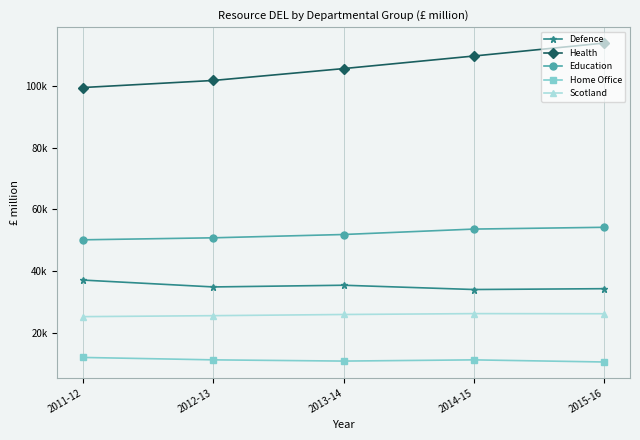

Reading left to right, list all the values displayed in this chart.

Defence: 2011-12=37196	2012-13=34987	2013-14=35536	2014-15=34155	2015-16=34424
Health: 2011-12=99368	2012-13=101646	2013-14=105478	2014-15=109534	2015-16=113710
Education: 2011-12=50204	2012-13=50850	2013-14=51914	2014-15=53665	2015-16=54242
Home Office: 2011-12=12225	2012-13=11447	2013-14=11052	2014-15=11443	2015-16=10757
Scotland: 2011-12=25399	2012-13=25712	2013-14=26091	2014-15=26373	2015-16=26334